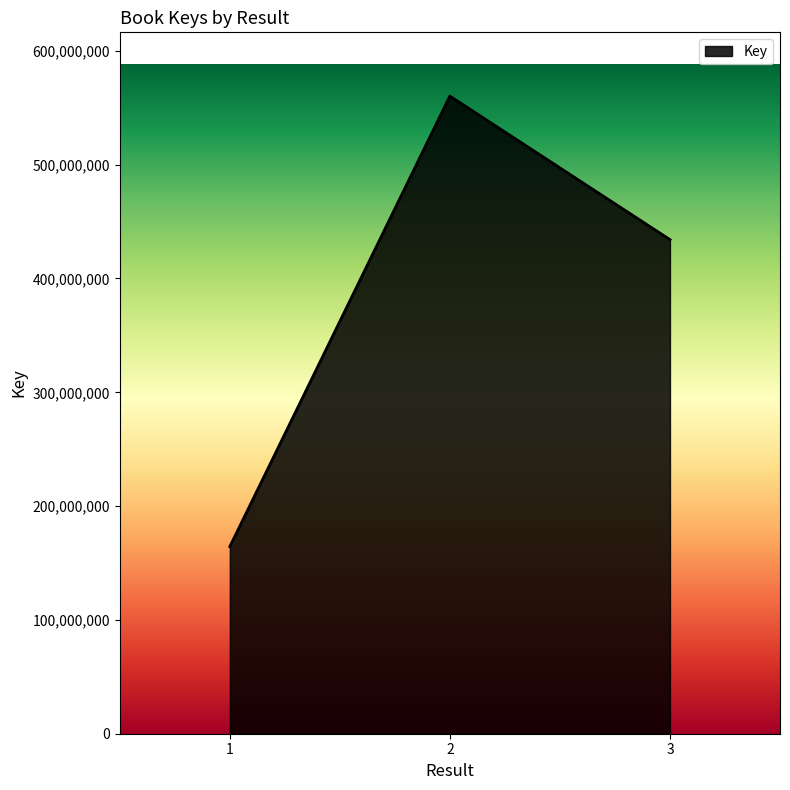

Does the chart display data point markers on the line(s)?

No